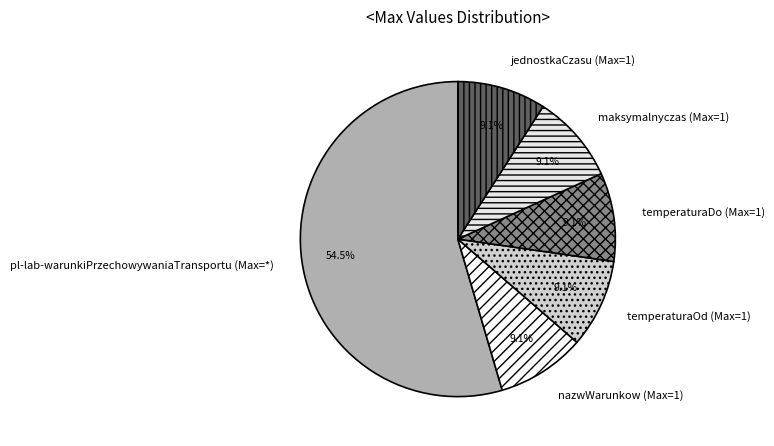

Does any single category account for the majority?

Yes